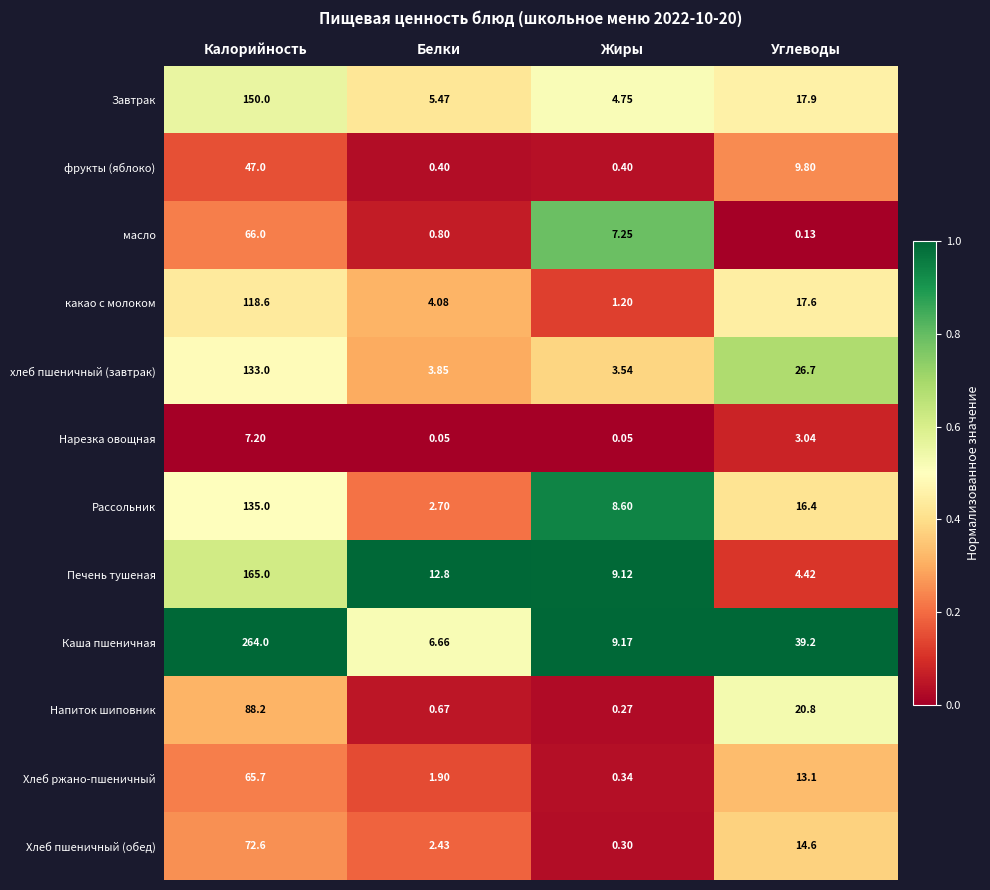

At which label is фрукты (яблоко) closest to 23?

Углеводы